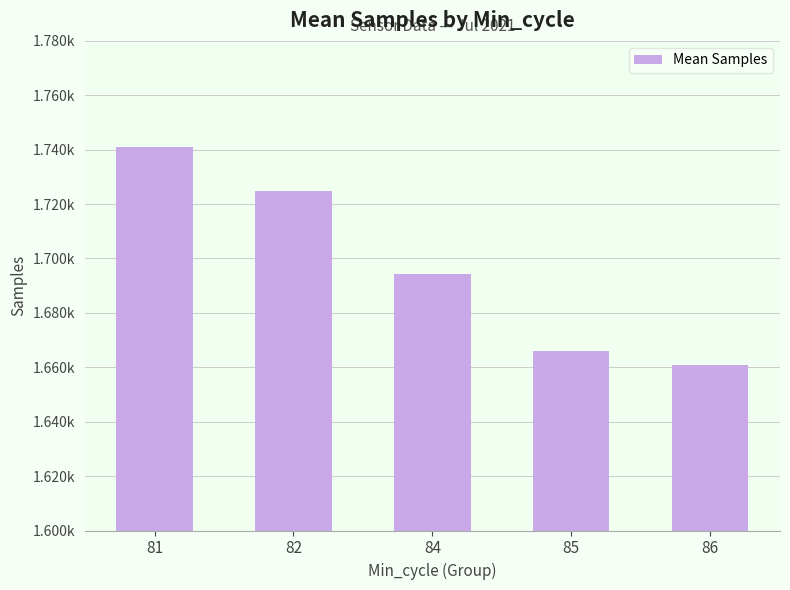

List the labels in order of value, largest first.

81, 82, 84, 85, 86